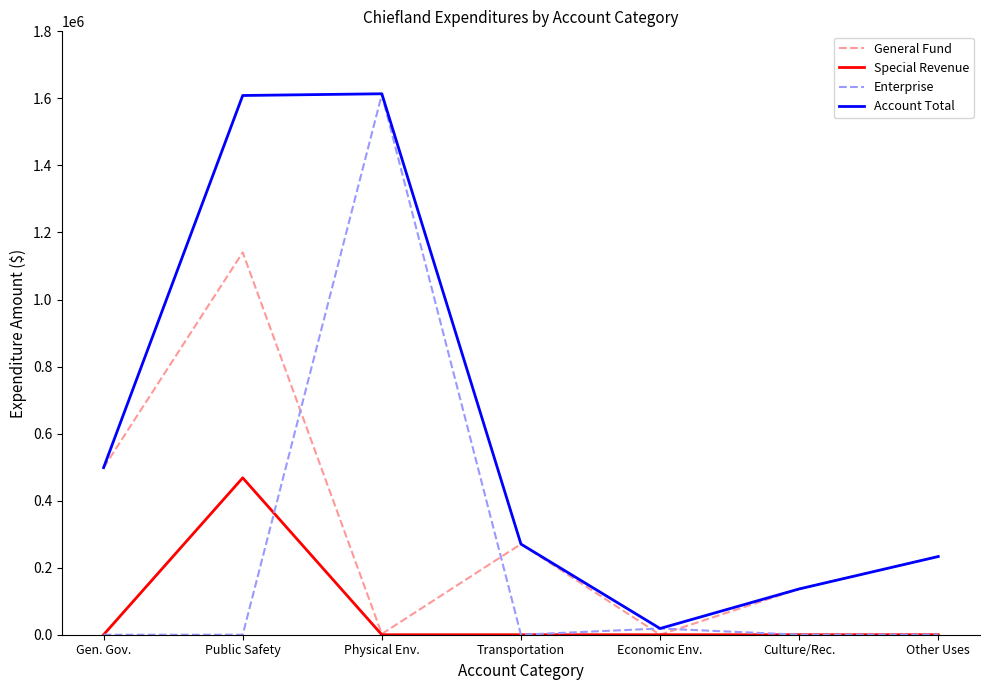

After their last crossing, which series has the higher values: Enterprise or General Fund?

General Fund